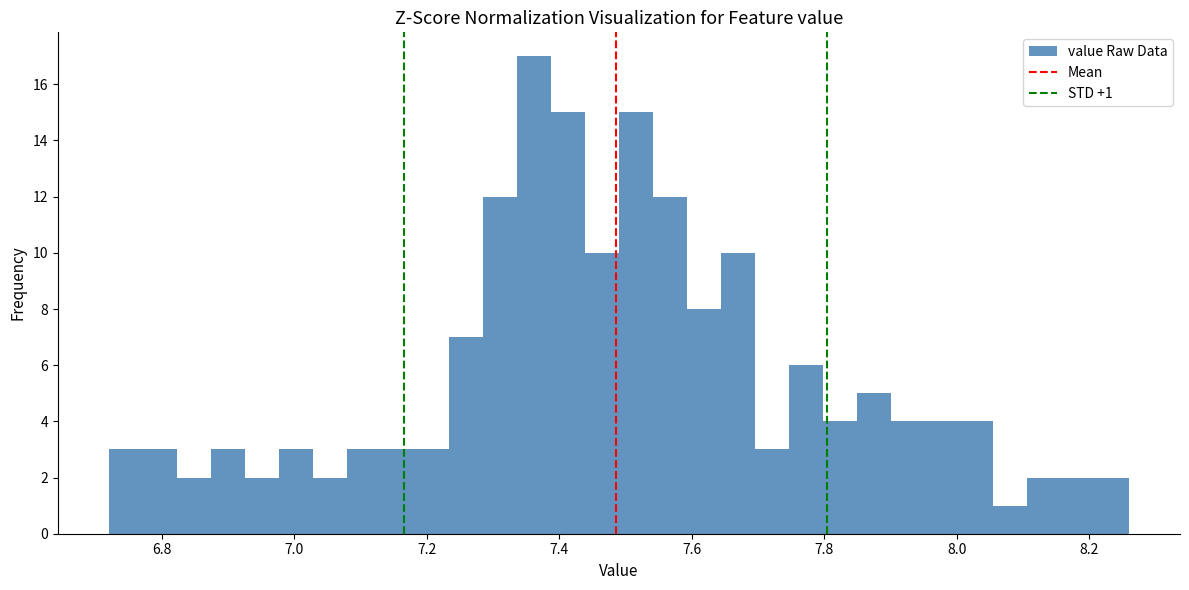

Read against the x-axis, roughly where is the centre of the tallest bar?

7.36